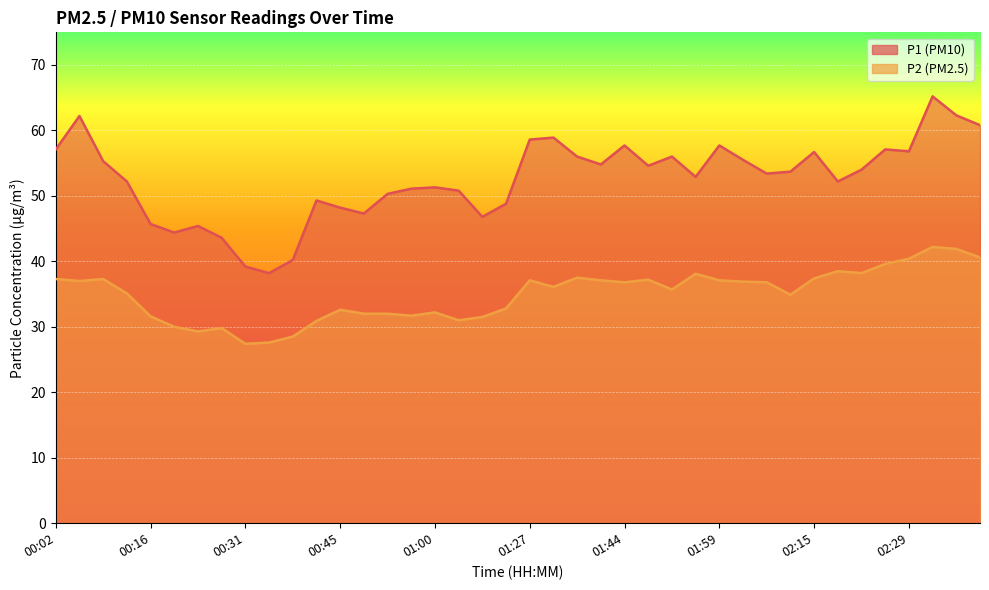

At which label is P2 closest to 34?

02:11